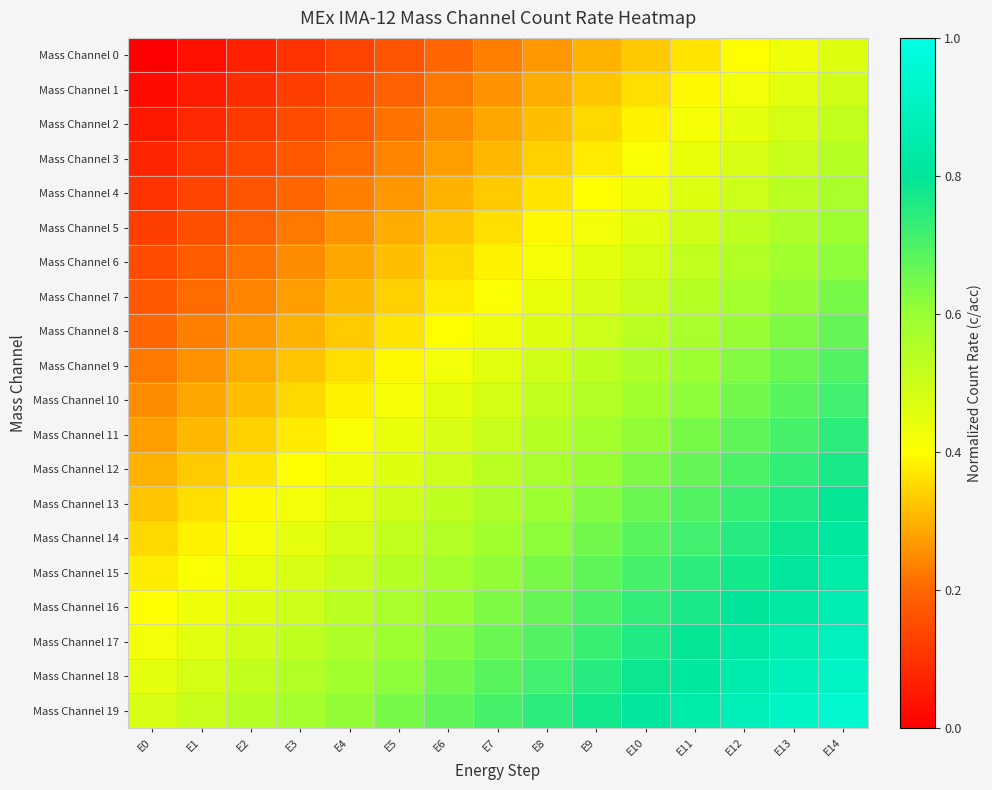

How many distinct data groups are displayed?

20